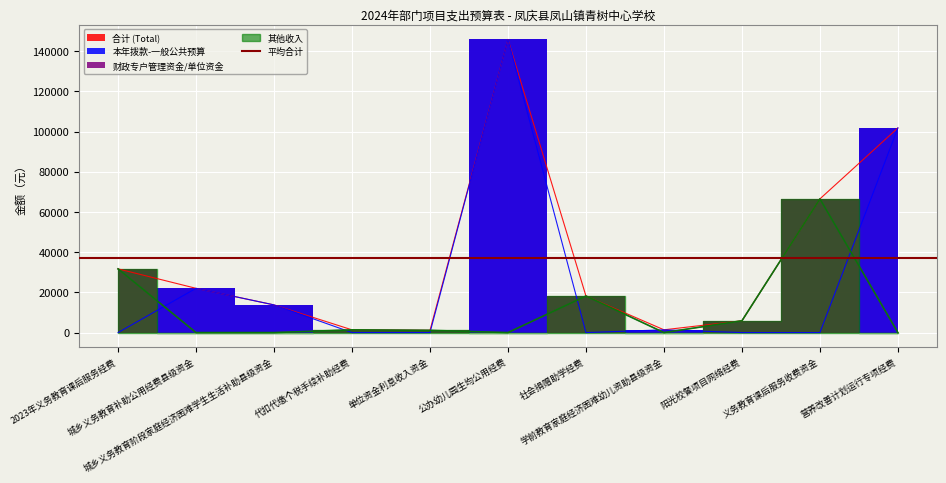

Reading left to right, what are all the values shown in this chart?

合计 (Total): 31690.0	22015.8	13770.0	1364.8	1107.7	145800.0	18196.0	1377.0	5870.0	66500.0	101790.0
本年拨款-一般公共预算: 0.0	22015.8	13770.0	0.0	0.0	145800.0	0.0	1377.0	0.0	0.0	101790.0
财政专户管理资金/单位资金: 31690.0	0.0	0.0	1364.8	1107.7	0.0	18196.0	0.0	5870.0	66500.0	0.0
其他收入: 31690.0	0.0	0.0	1364.8	1107.7	0.0	18196.0	0.0	5870.0	66500.0	0.0